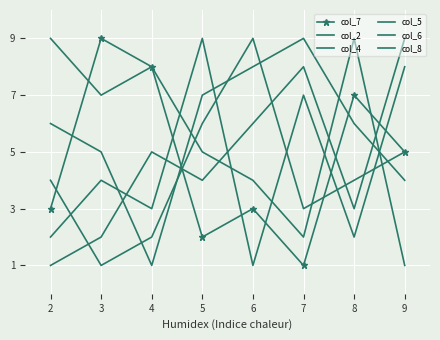

True or false: col_7 has more than 2 interior local peaks.

True